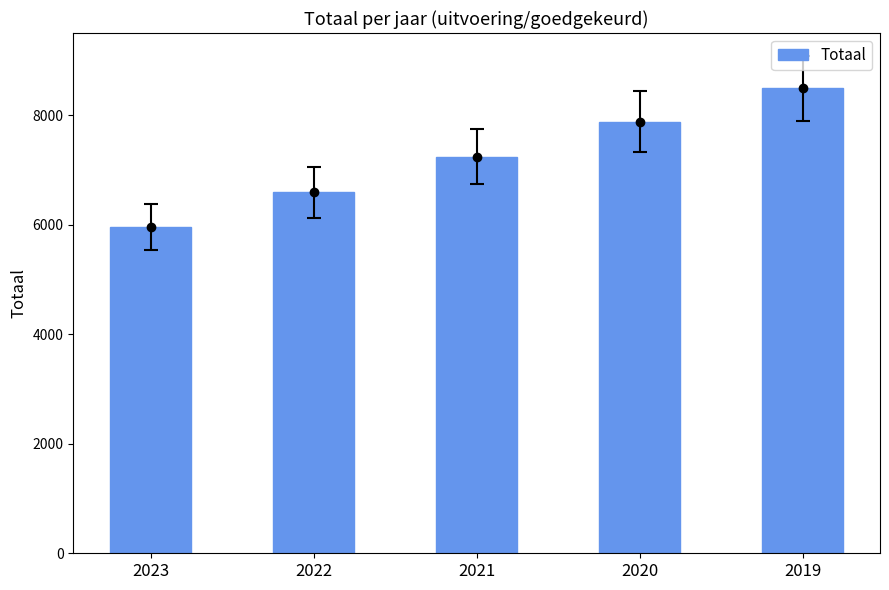

Rank the categories by value from highest to lowest.

2019, 2020, 2021, 2022, 2023